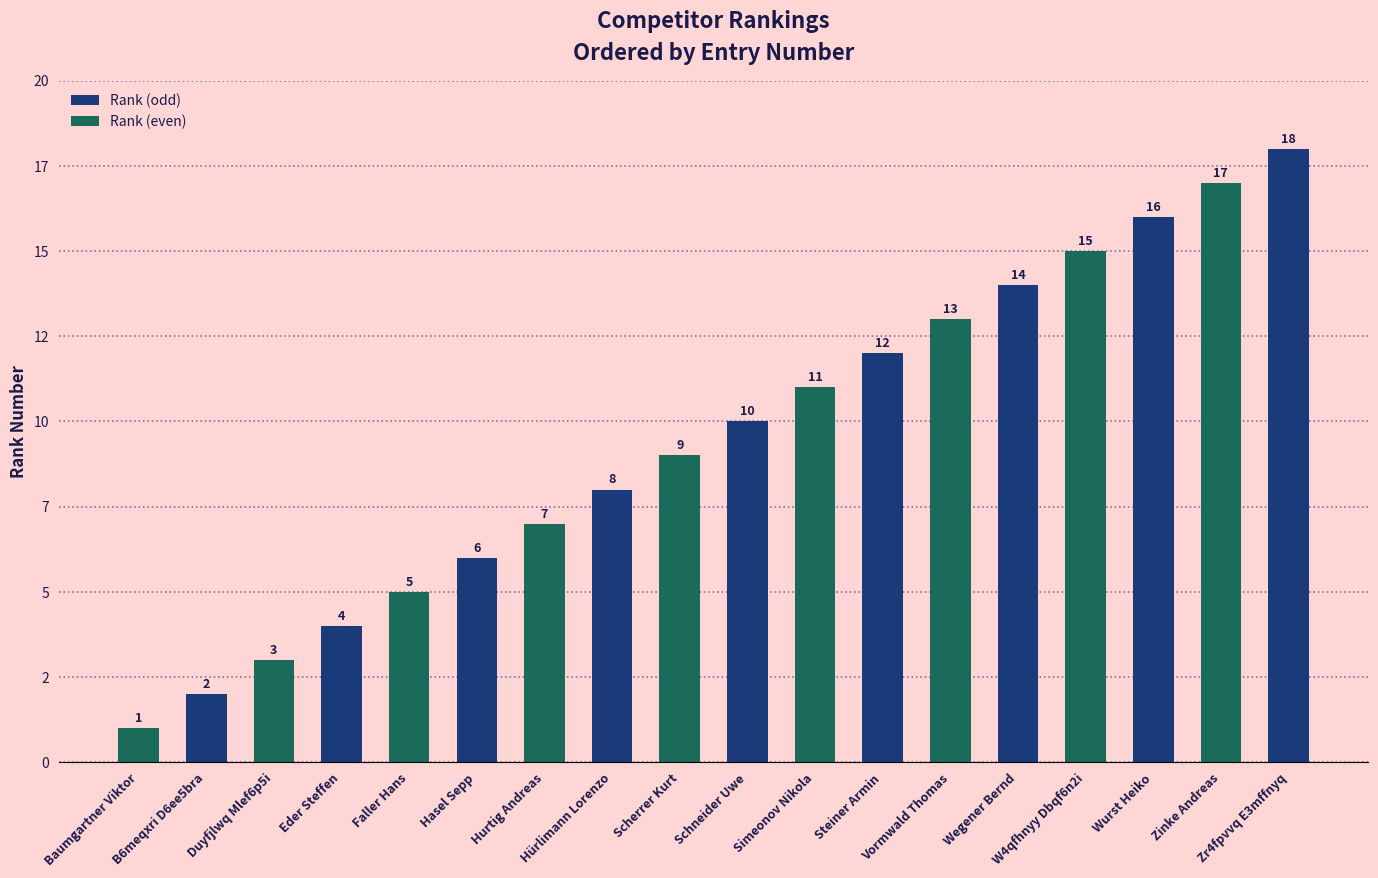

What are all the series names shown in the legend?

Rank (odd), Rank (even)